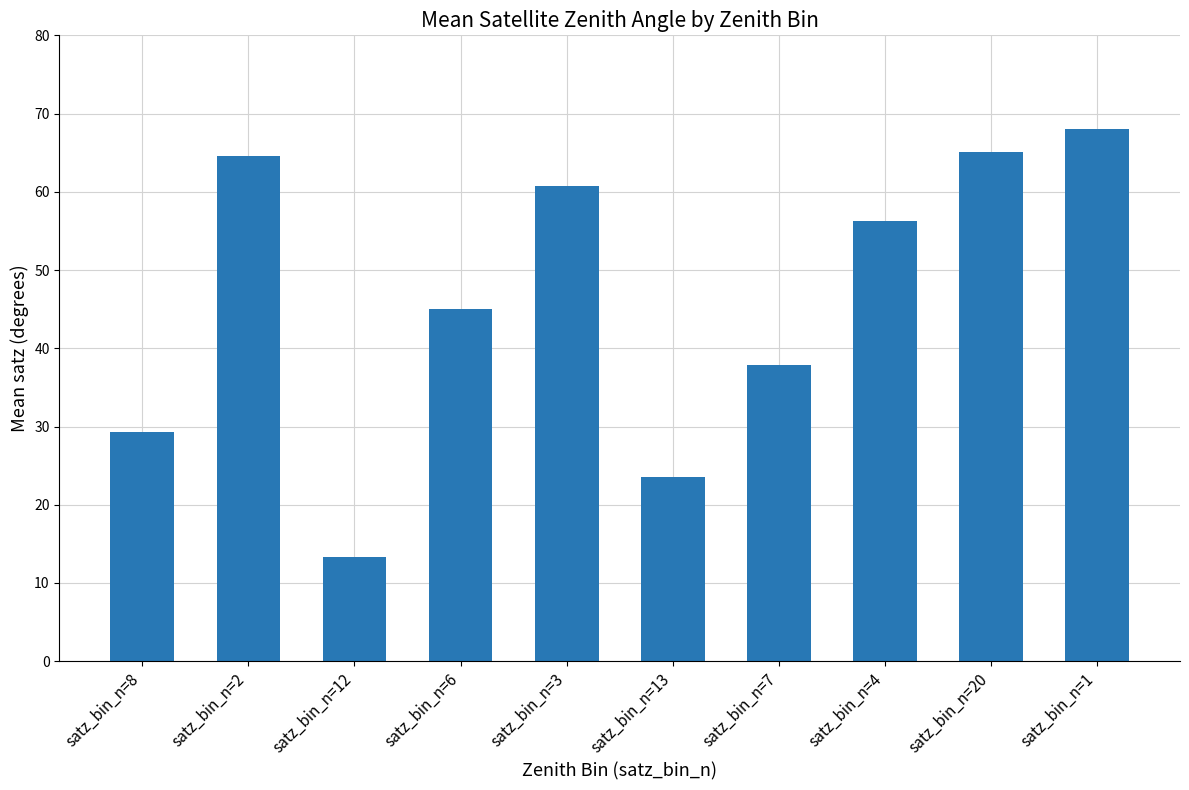

What is the value of the 1st bar from the left?

29.4